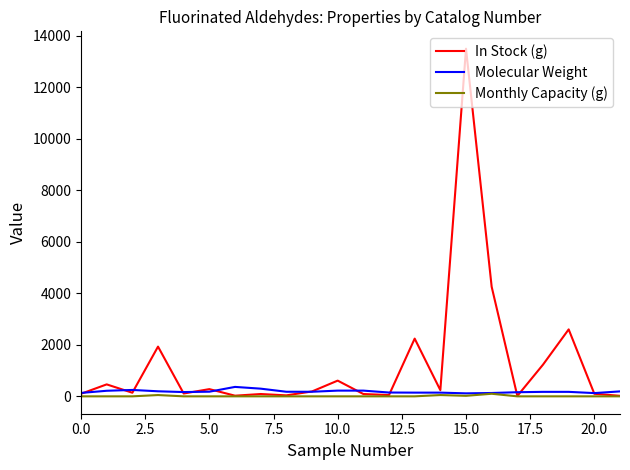

Does the chart display data point markers on the line(s)?

No